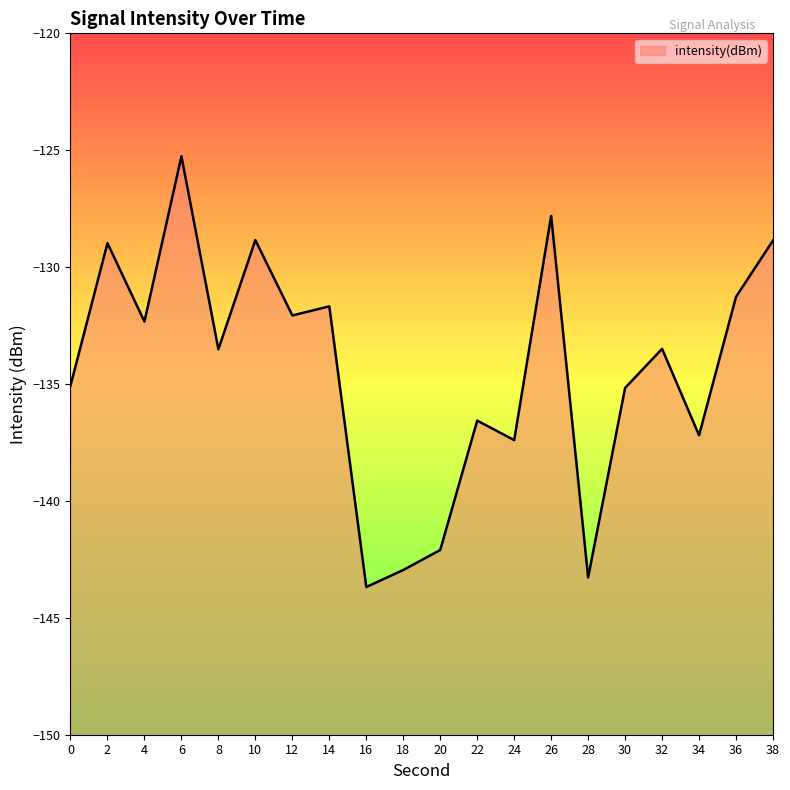

At which category does the data reach its first local peak?

2